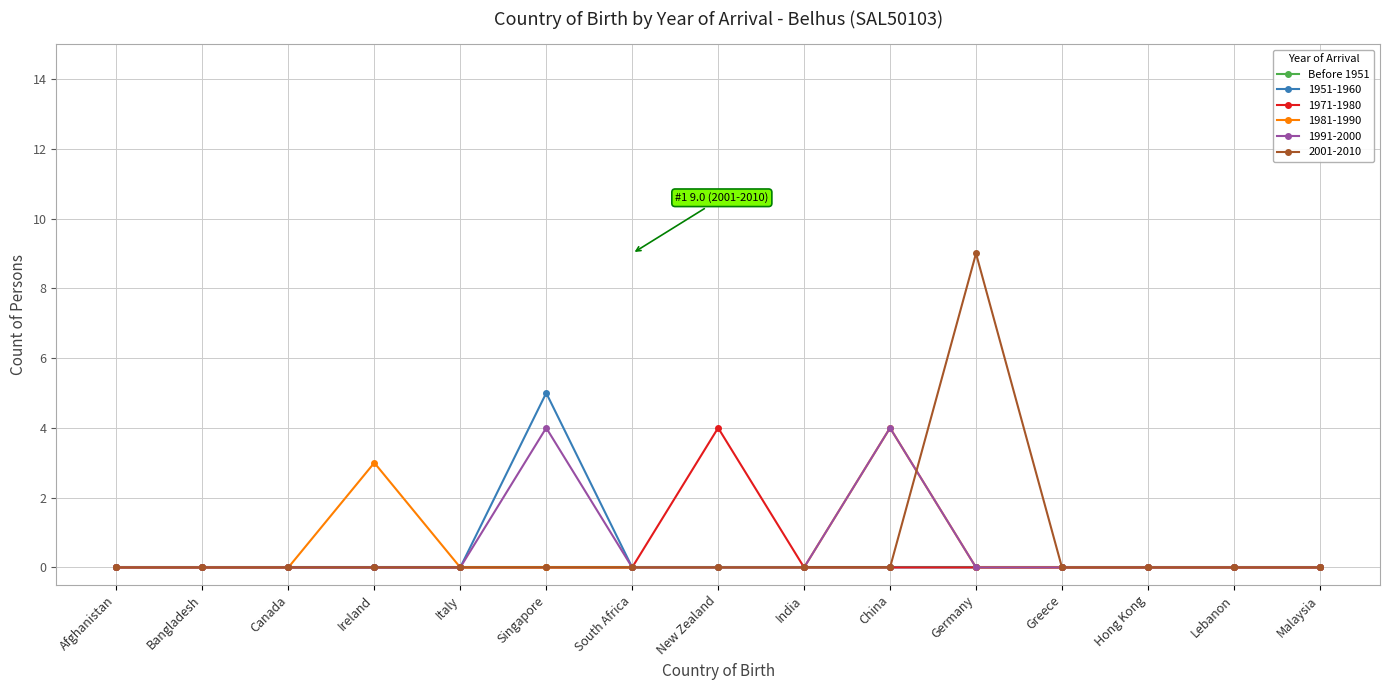

How many lines are shown in the chart?

6